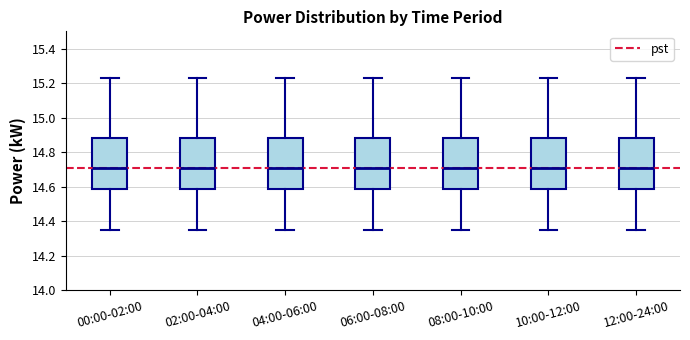

Reading left to right, read every box against the y-axis: the position of its median line, the range the box covers, and the ends of its whiskers. The values are not printed on the chart, so give them approximately, as read against the axis.

00:00-02:00: median 14.72, box 14.58 to 14.88, whiskers 14.36 to 15.24
02:00-04:00: median 14.72, box 14.58 to 14.88, whiskers 14.36 to 15.24
04:00-06:00: median 14.72, box 14.58 to 14.88, whiskers 14.36 to 15.24
06:00-08:00: median 14.72, box 14.58 to 14.88, whiskers 14.36 to 15.24
08:00-10:00: median 14.72, box 14.58 to 14.88, whiskers 14.36 to 15.24
10:00-12:00: median 14.72, box 14.58 to 14.88, whiskers 14.36 to 15.24
12:00-24:00: median 14.72, box 14.58 to 14.88, whiskers 14.36 to 15.24